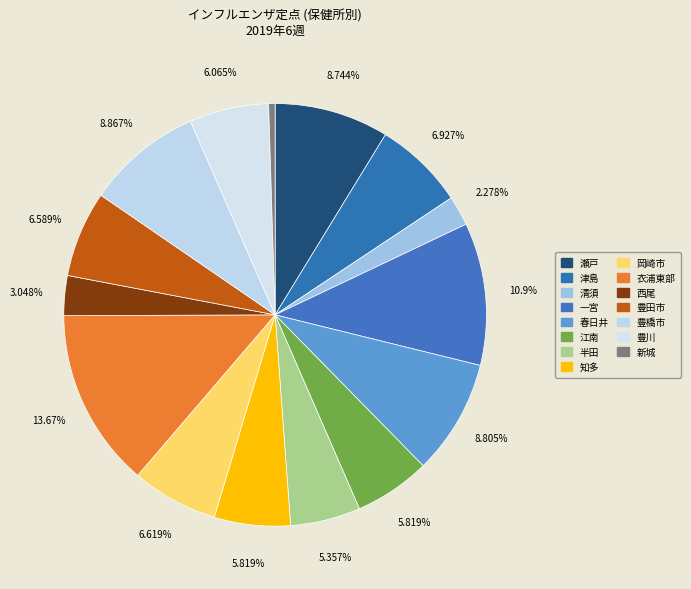

To the nearest percent, what is the combined percentage of 西尾 and 豊川?

9%